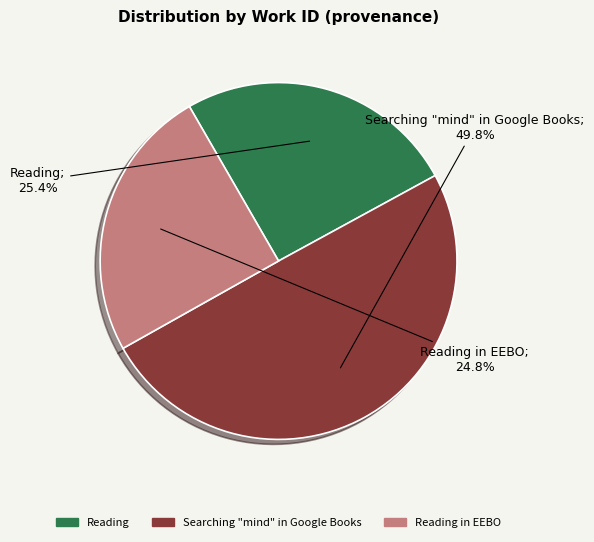

Which category has the smallest portion of the pie?

Reading in EEBO